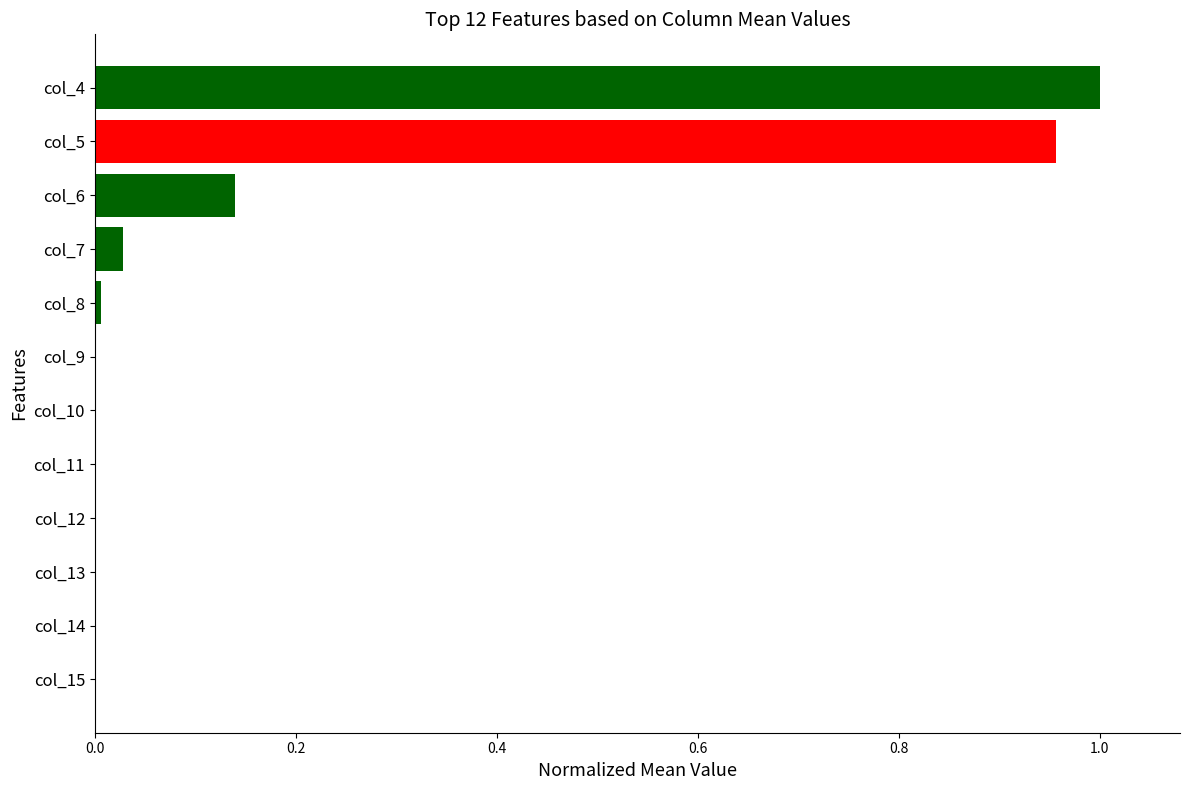

How many series are shown in this chart?

1